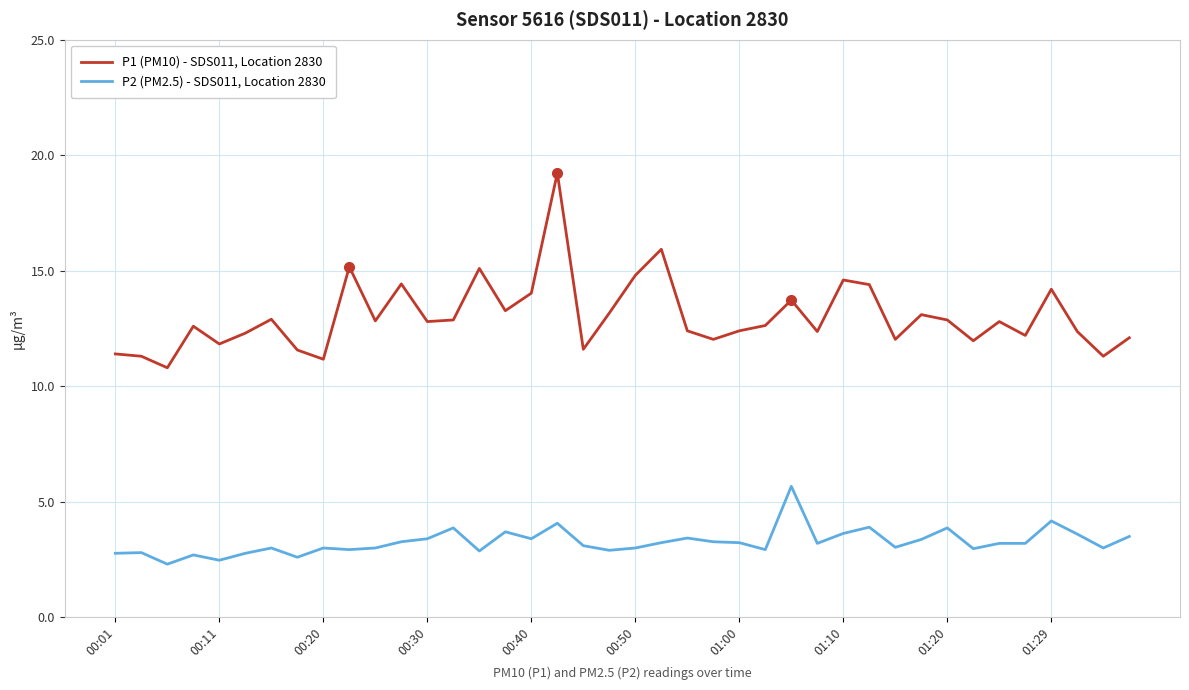

What is the difference between the maximum and minimum values in the P2 (PM2.5) - SDS011, Location 2830 series?

3.4